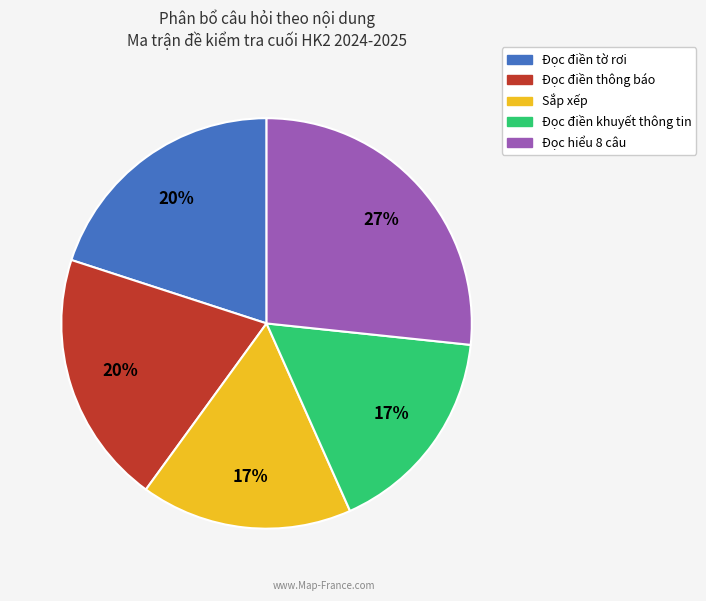

Is there any slice that represents more than half of the pie?

No